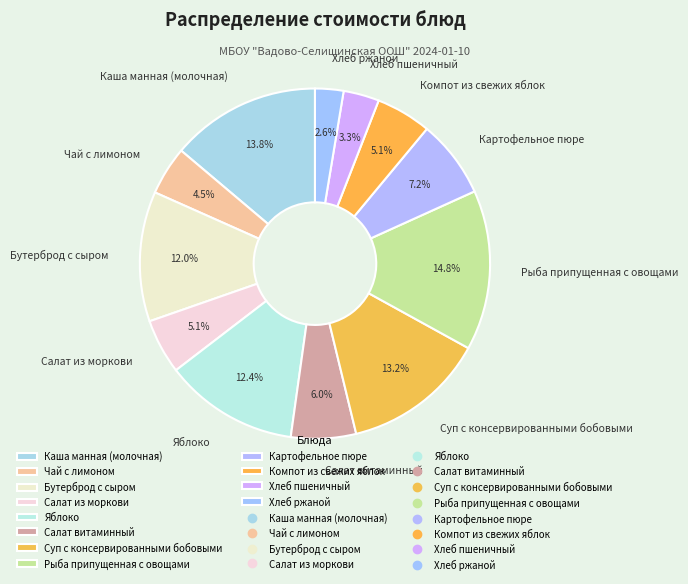

Does Хлеб ржаной account for over 50% of the chart?

No